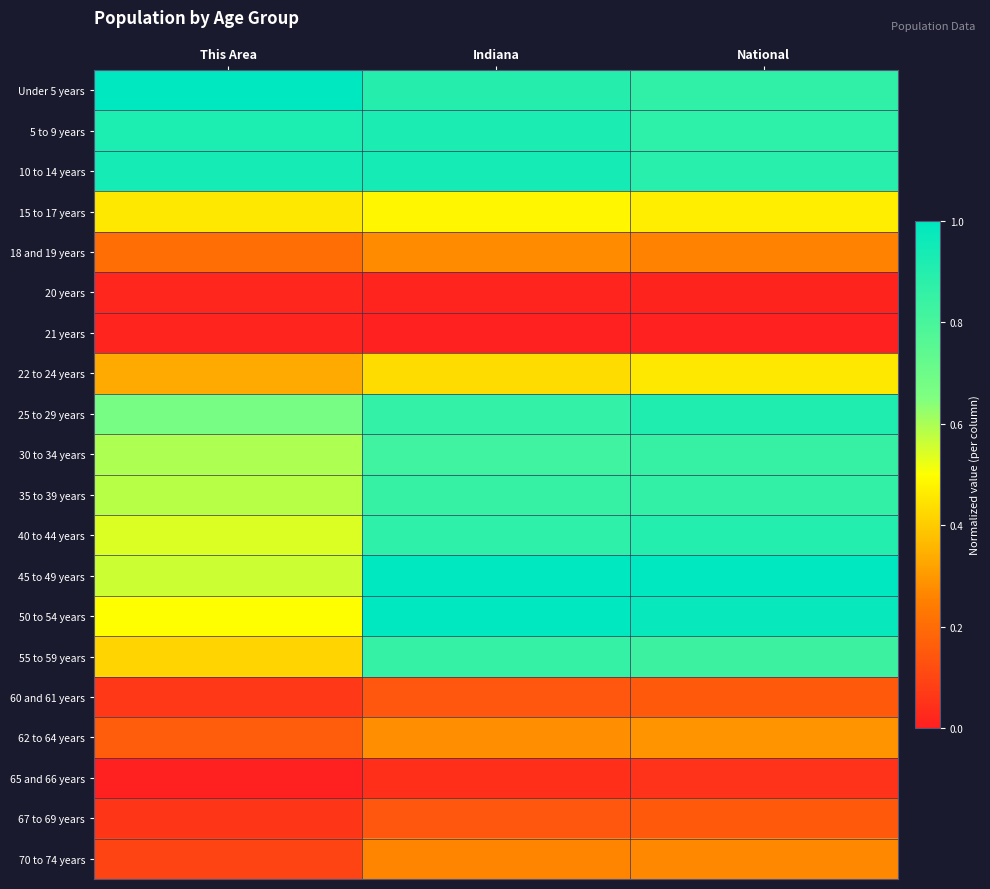

What is the greatest value displayed?

1.0